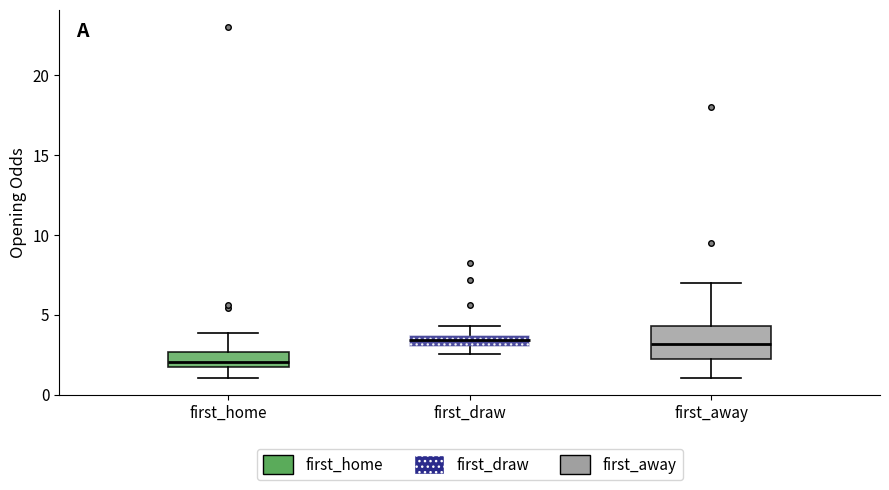

Which box is the tallest, from its lower edge to its upper edge?

first_away